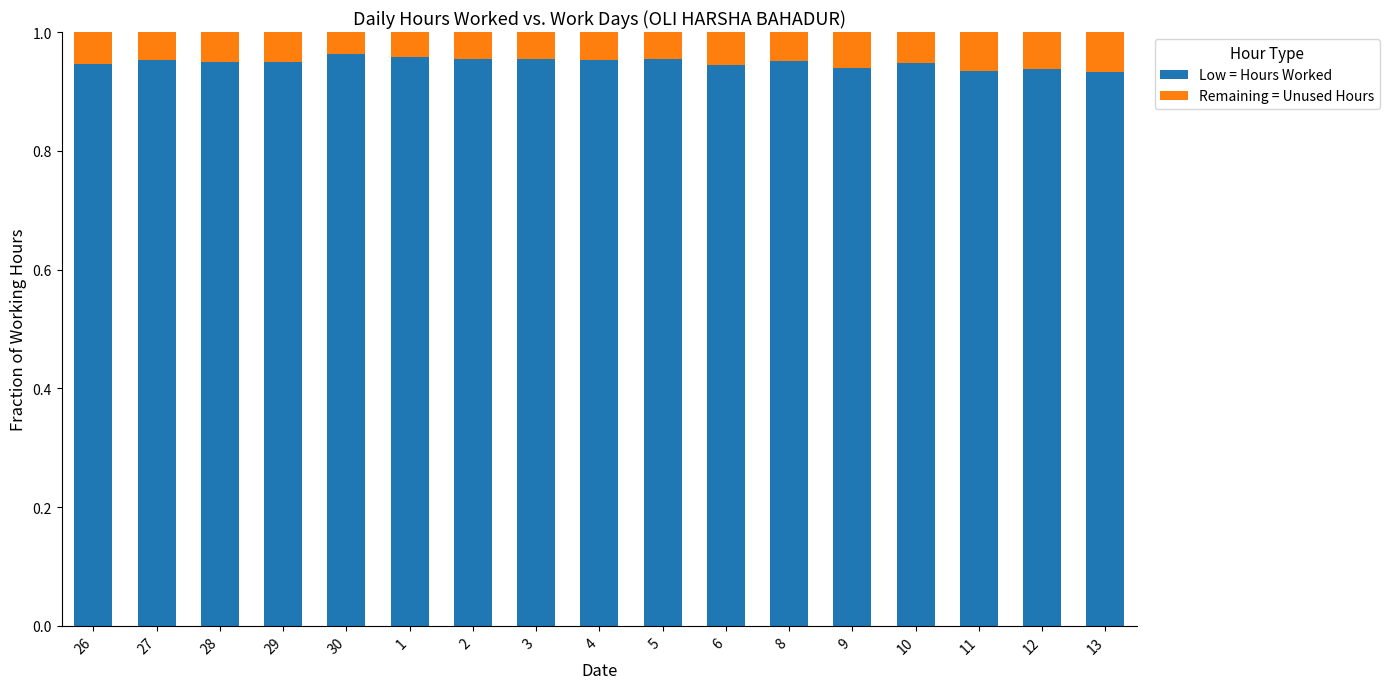

Is it true that Low = Hours Worked equals 1.5 at 9?

False